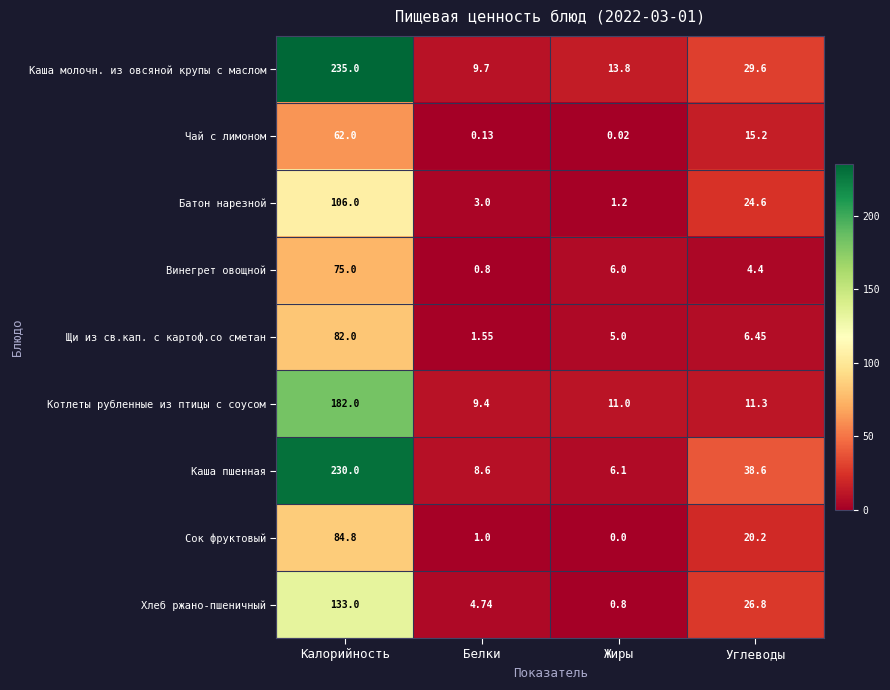

Which label corresponds to the smallest value in the chart?

Жиры